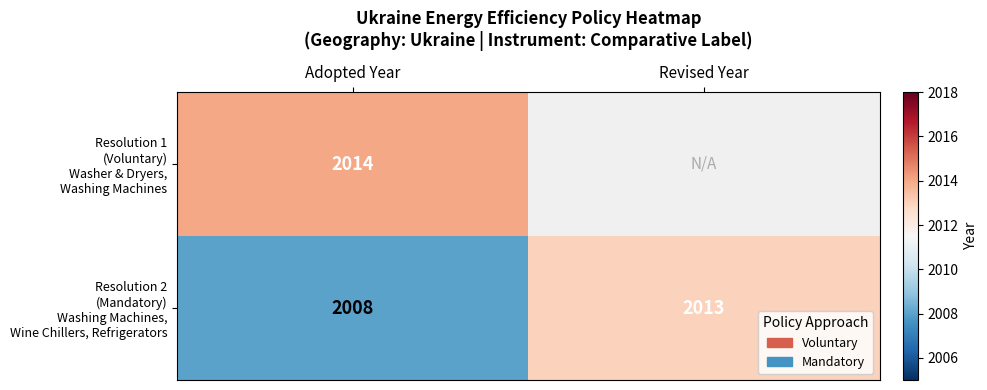

At which label does Resolution 2 (Mandatory) Washing Machines, Wine Chillers, Refrigerators reach its minimum?

Adopted Year